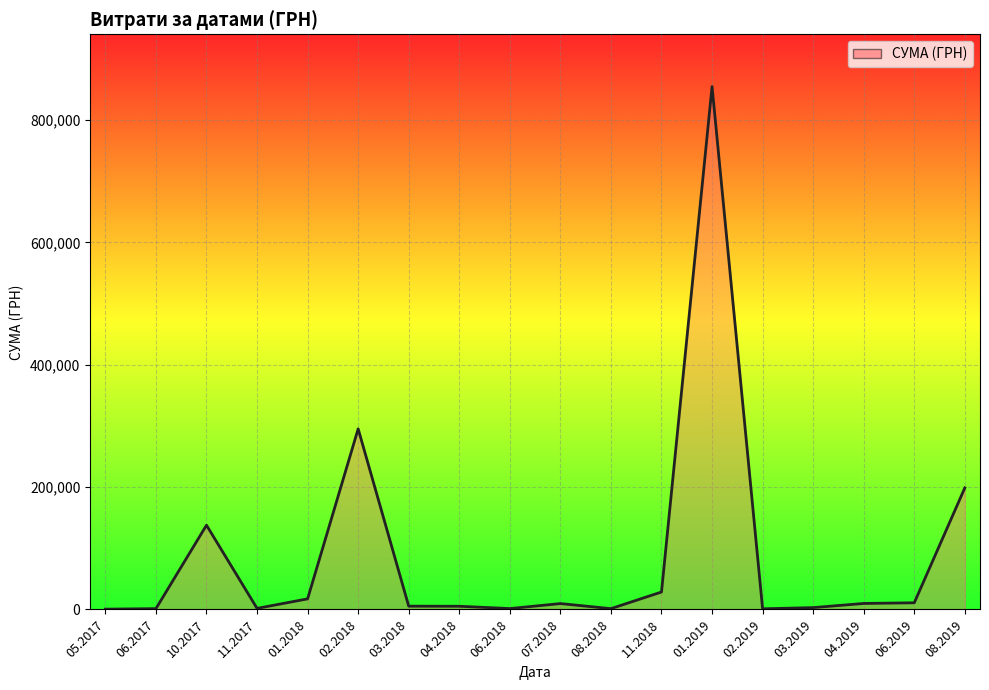

What is the change in value from 06.2018 to 01.2019?

+853334.8